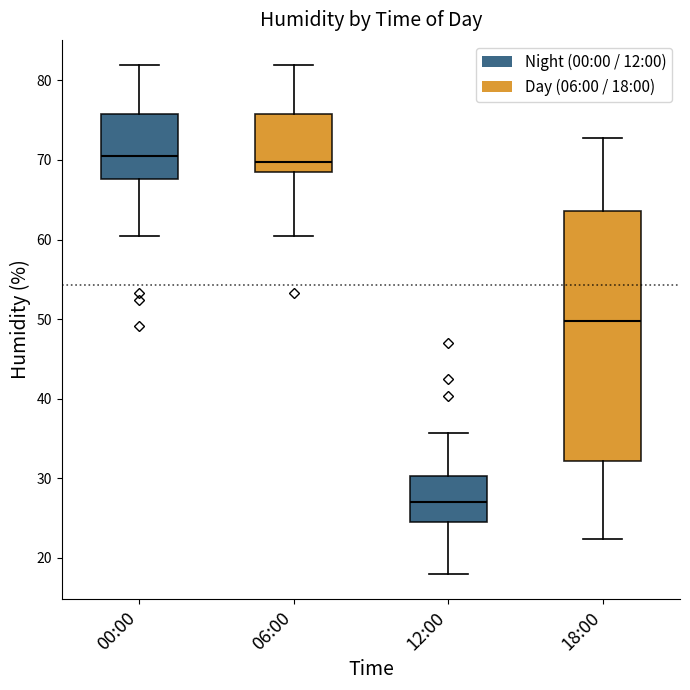

Reading left to right, read every box against the y-axis: the position of its median line, the range the box covers, and the ends of its whiskers. The values are not printed on the chart, so give them approximately, as read against the axis.

00:00: median 71, box 68 to 76, whiskers 61 to 82
06:00: median 70, box 68 to 76, whiskers 61 to 82
12:00: median 27, box 25 to 30, whiskers 18 to 36
18:00: median 50, box 32 to 64, whiskers 22 to 73